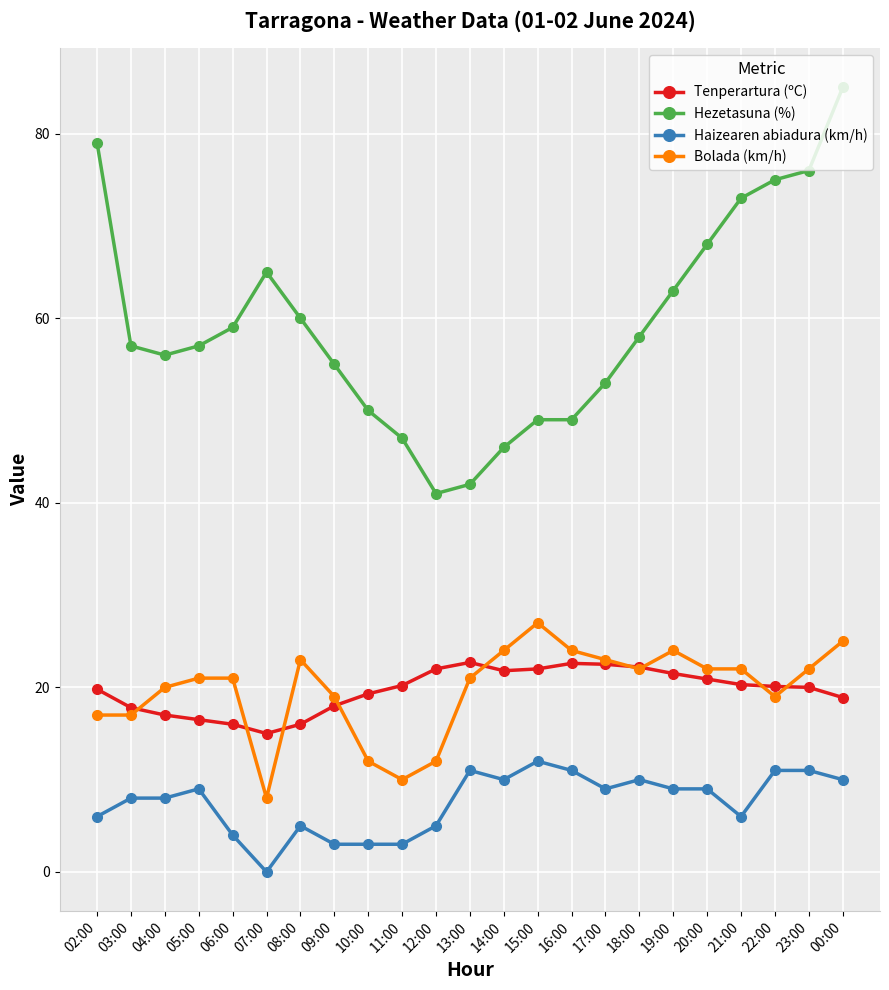

How many series are shown in this chart?

4